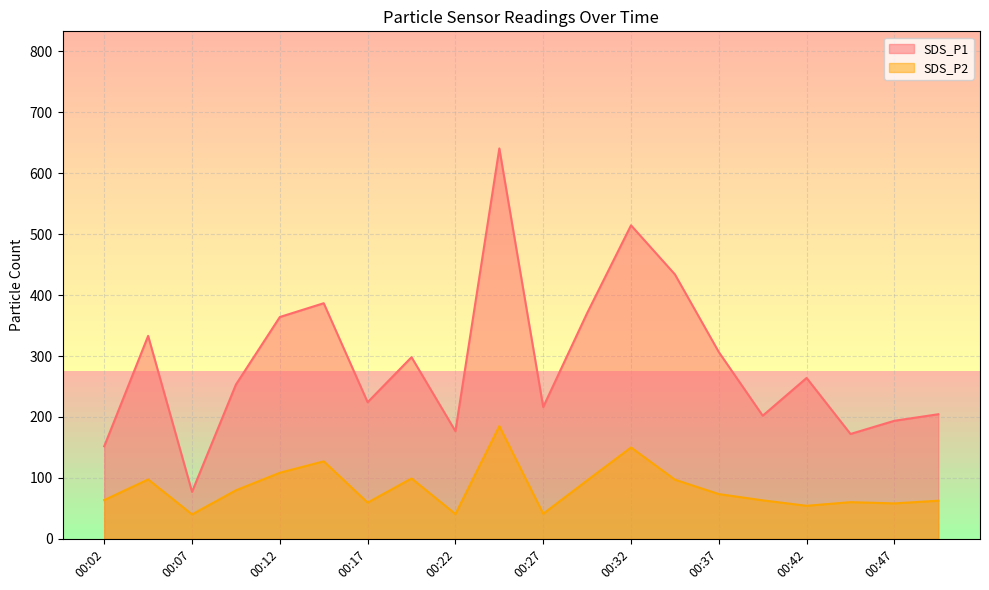

At 00:22, list the series in order from smallest to largest.

SDS_P2, SDS_P1